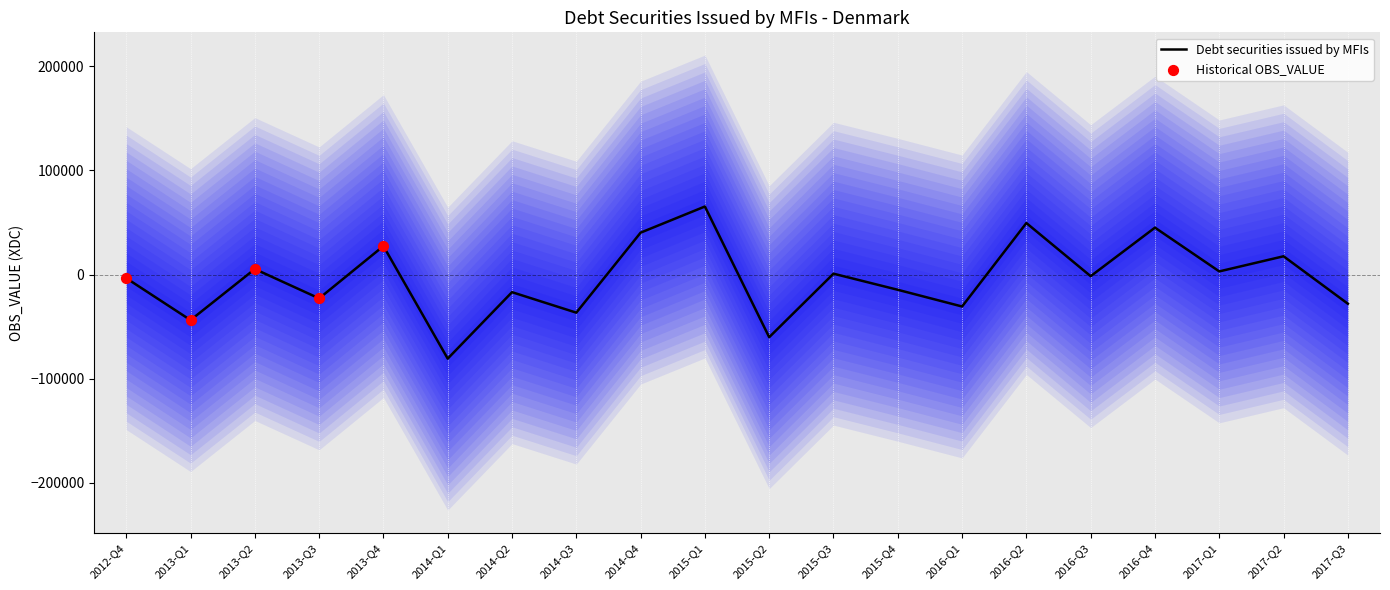

Which has a higher value, 2015-Q1 or 2015-Q2?

2015-Q1